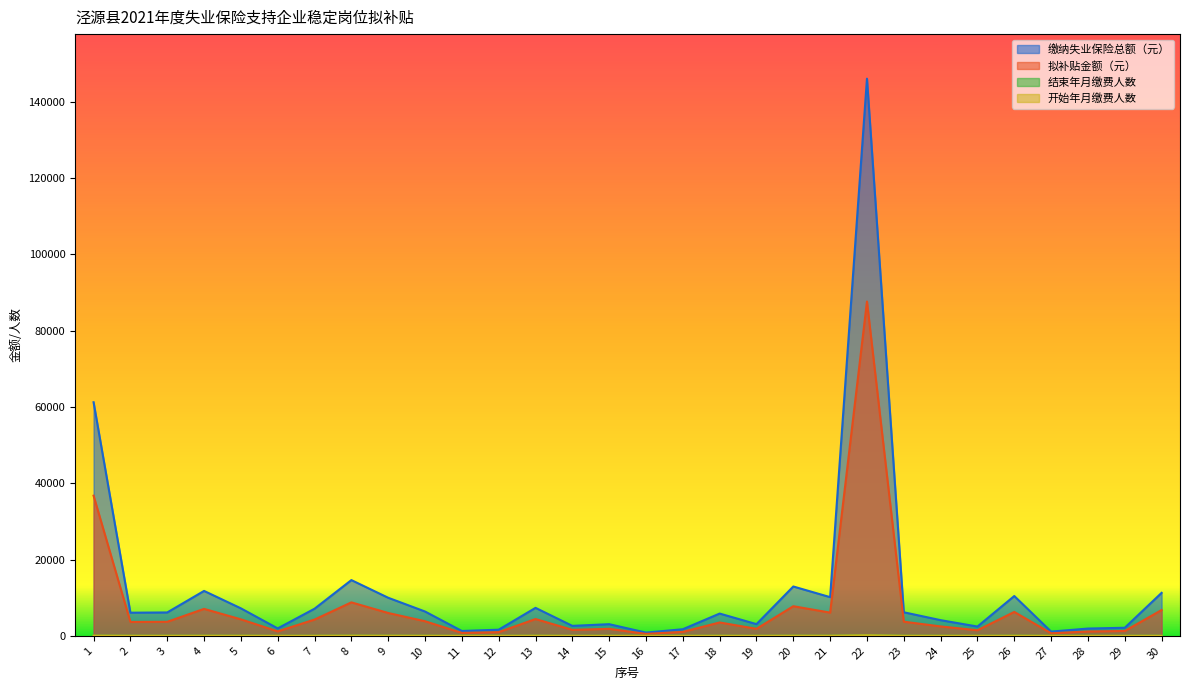

How many distinct data groups are displayed?

4